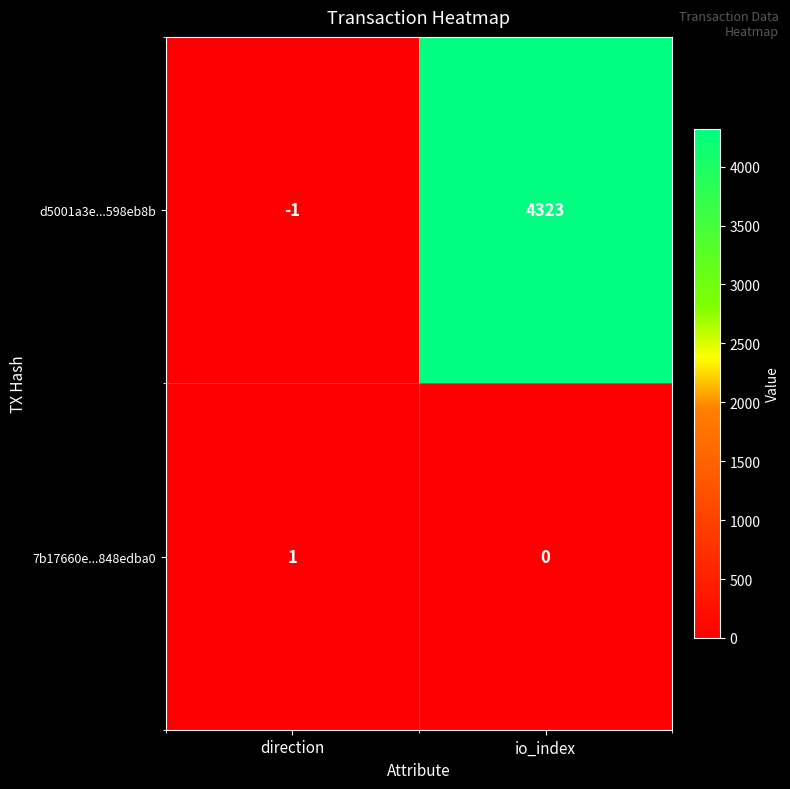

The d5001a3e...598eb8b series shows 4323 at io_index. True or false?

True